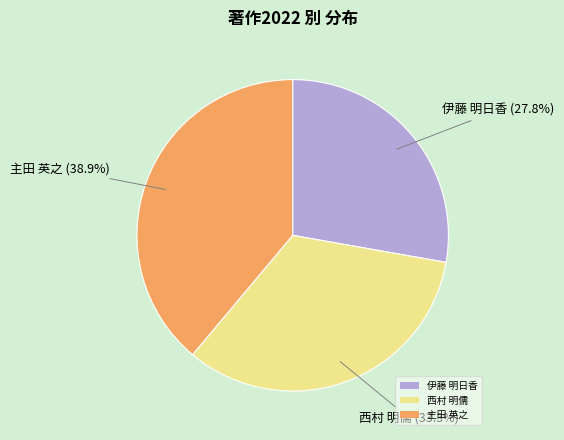

What percentage is the 西村 明儒 slice, to the nearest percent?

33%